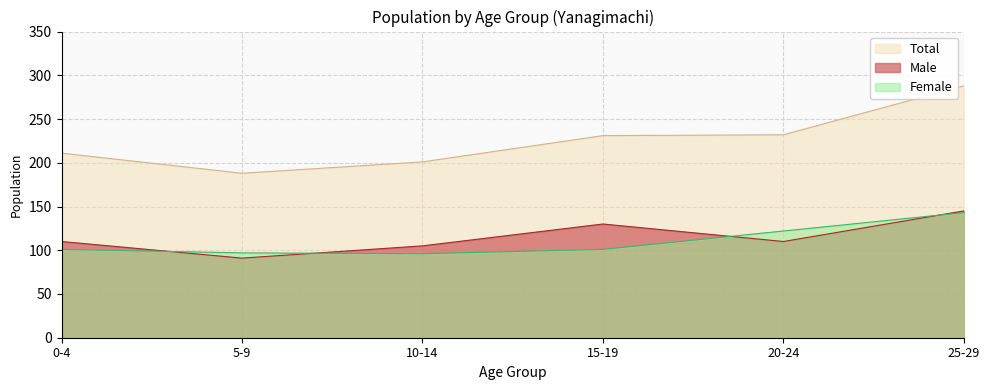

Which series has the widest spread of values?

Total